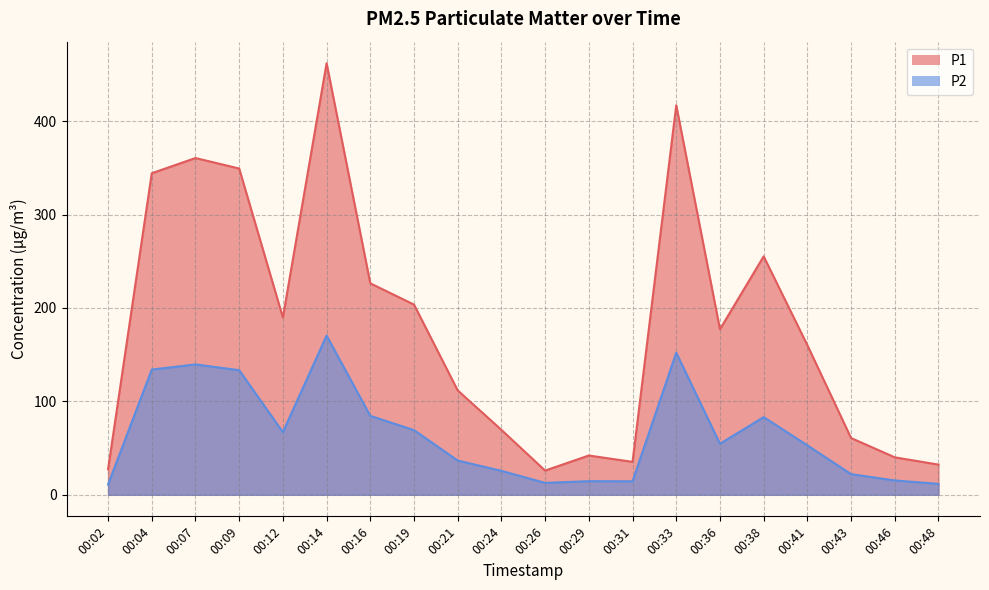

The P2 series shows 2.7 at 00:48. True or false?

False